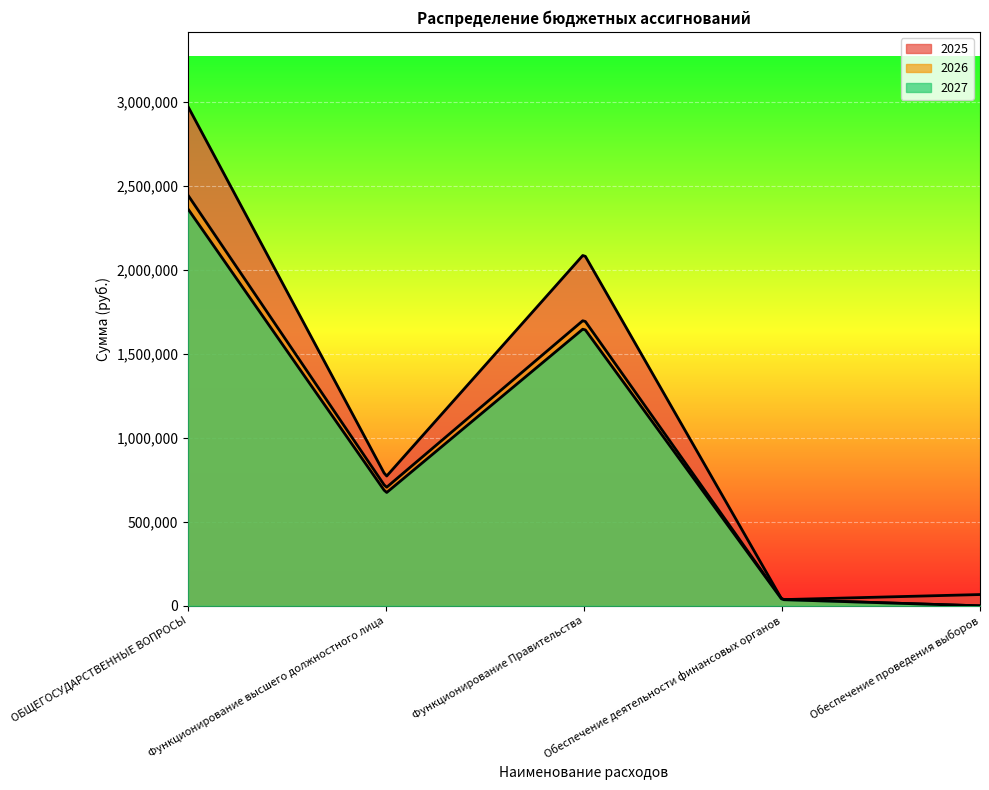

True or false: 2027 has a value of 10984.8 at Обеспечение деятельности финансовых органов.

False